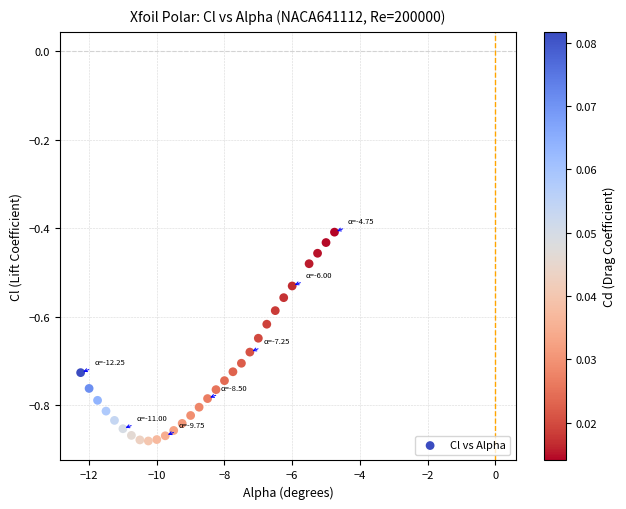

What is the range of Y values (max minus min)?

0.5